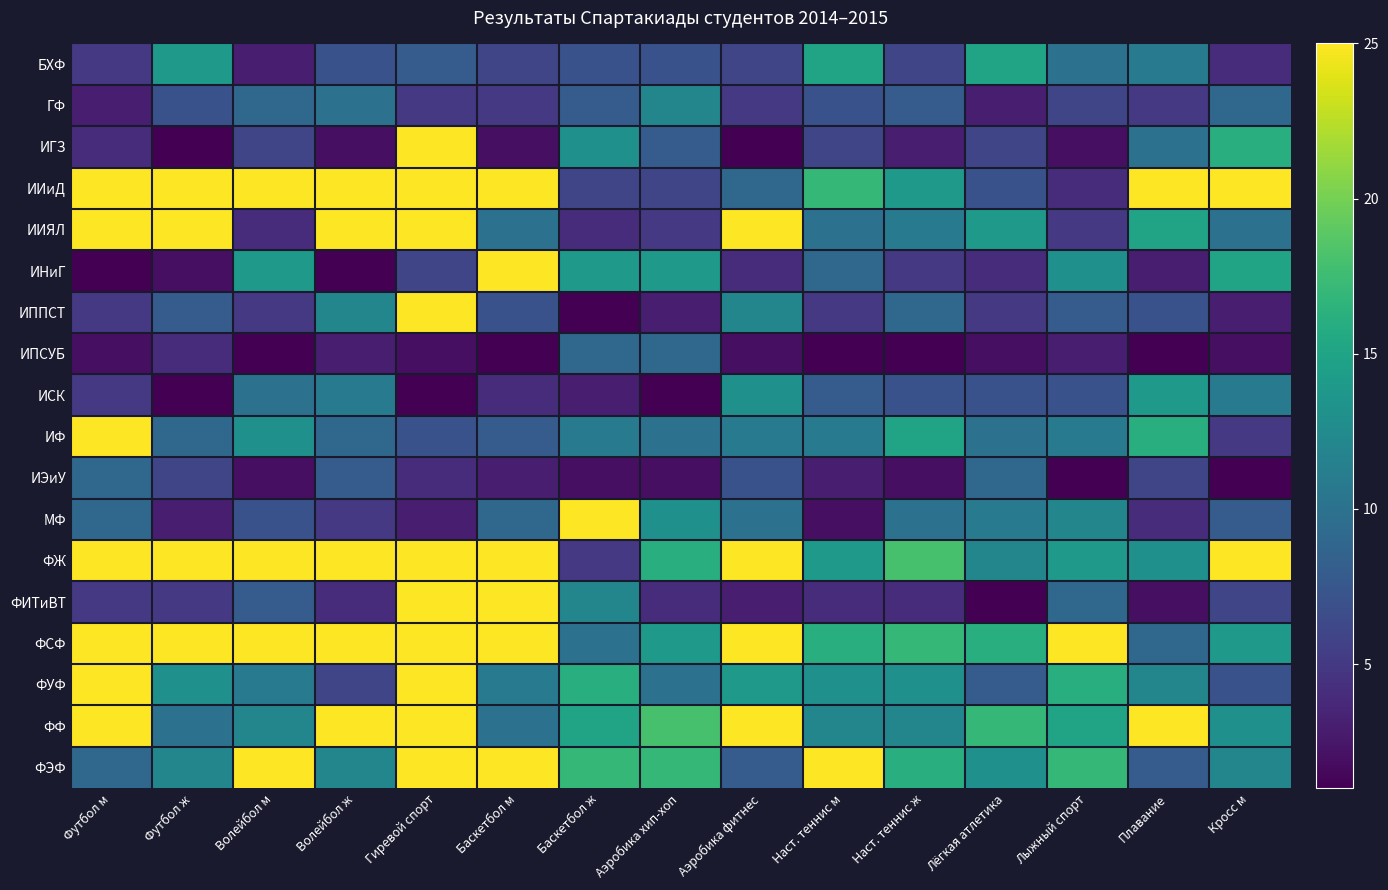

What is the minimum value shown in the chart?

1